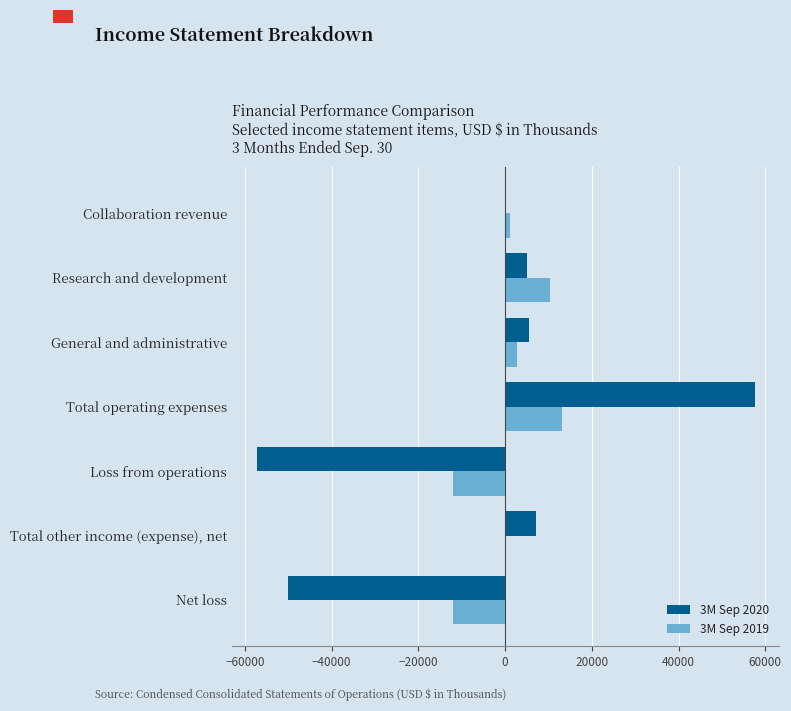

Which series has the largest range (max minus min)?

3M Sep 2020